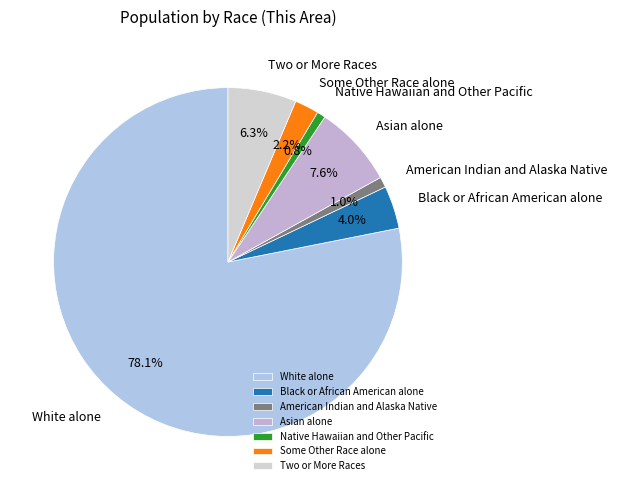

Does White alone represent more than half of the total?

Yes